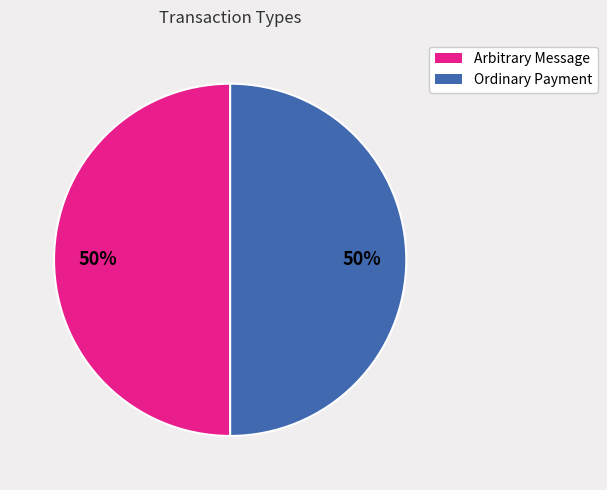

What percentage is the Ordinary Payment slice, to the nearest percent?

50%